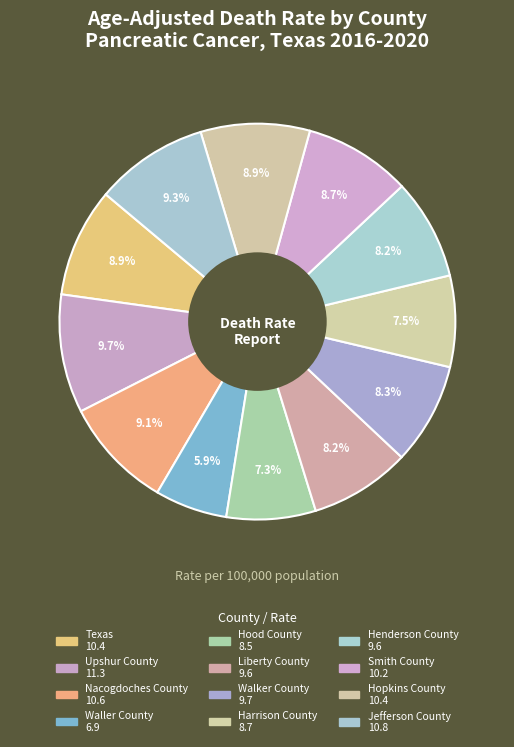

What is the change in value from Texas to Jefferson County?

+0.4